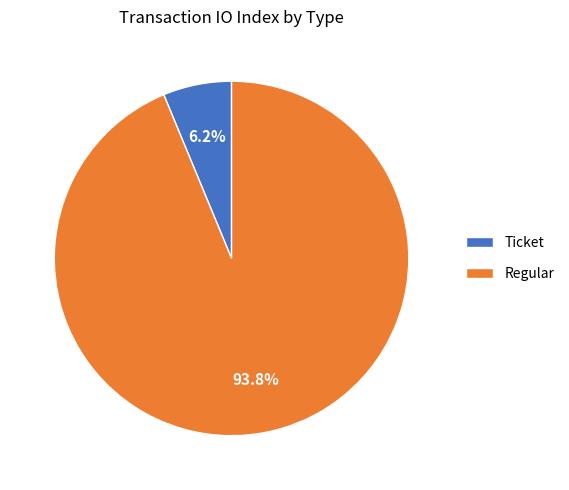

Is there any slice that represents more than half of the pie?

Yes